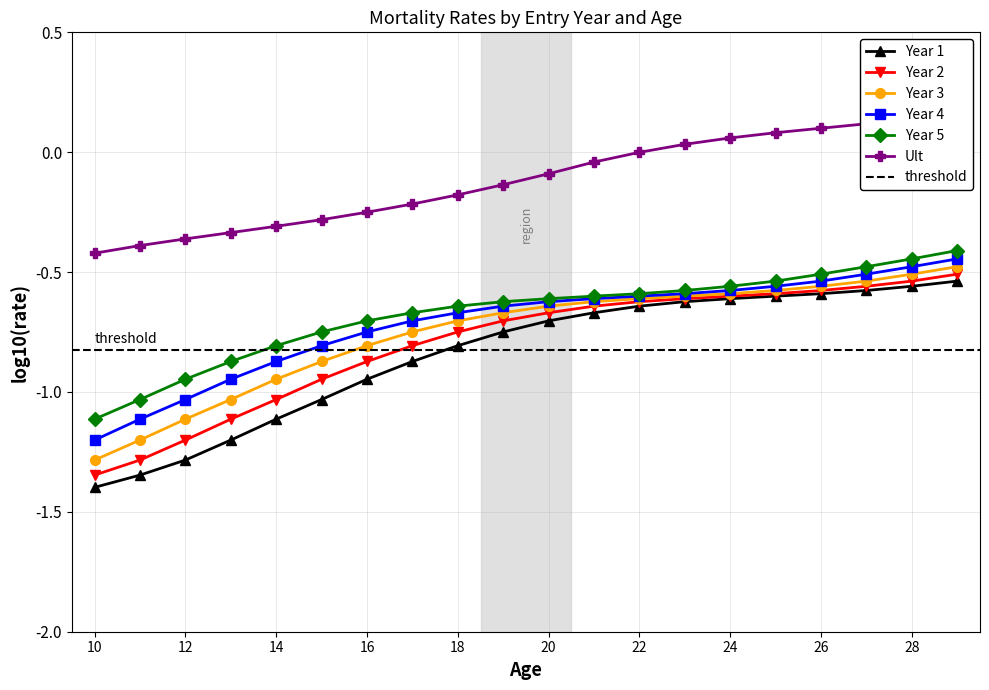

Which has a higher value, 17 or 20?

20